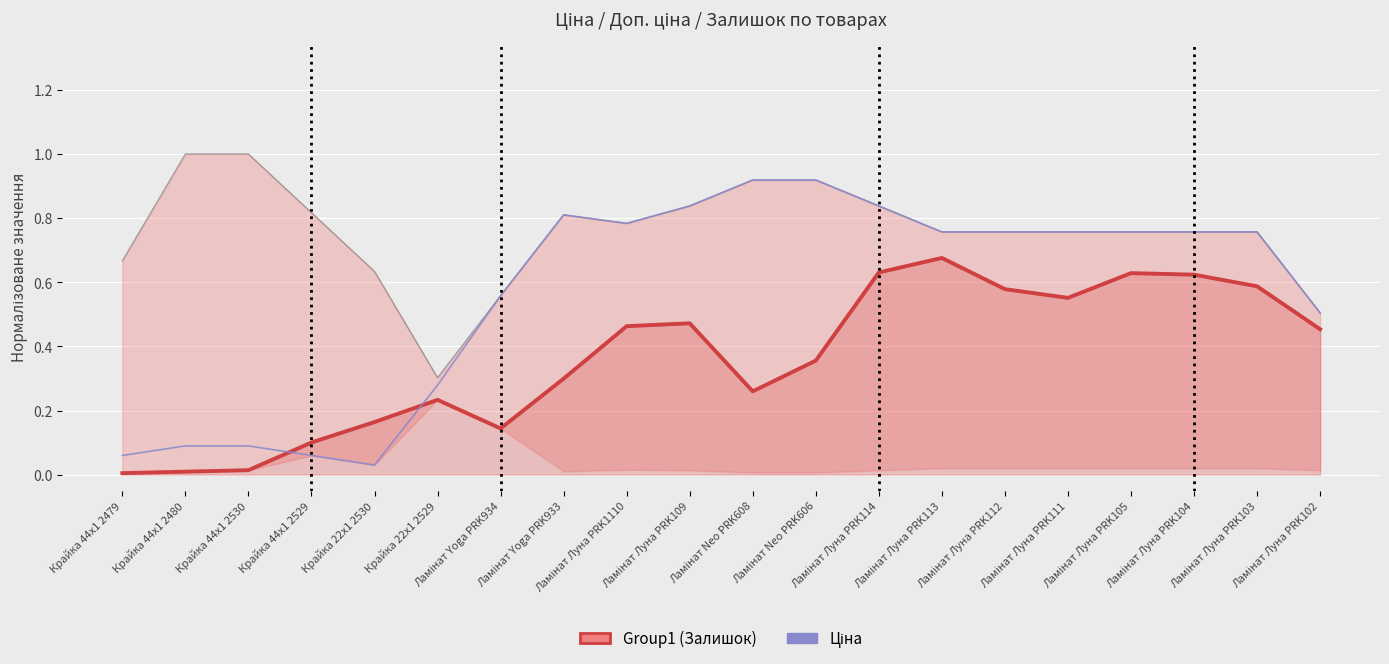

Reading left to right, what are all the values shown in this chart?

Залишок: 0.0	0.0	0.0	0.1	0.2	0.2	0.1	0.3	0.5	0.5	0.3	0.4	0.6	0.7	0.6	0.6	0.6	0.6	0.6	0.5
Ціна: 0.1	0.1	0.1	0.1	0.0	0.3	0.6	0.8	0.8	0.8	0.9	0.9	0.8	0.8	0.8	0.8	0.8	0.8	0.8	0.5